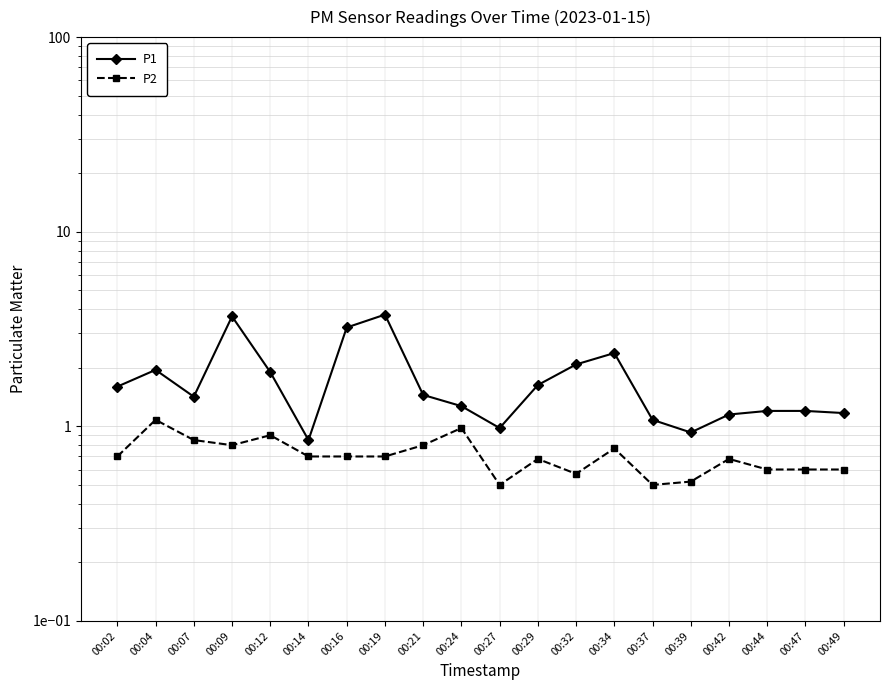

What is the total value across all series at 00:16?

3.9